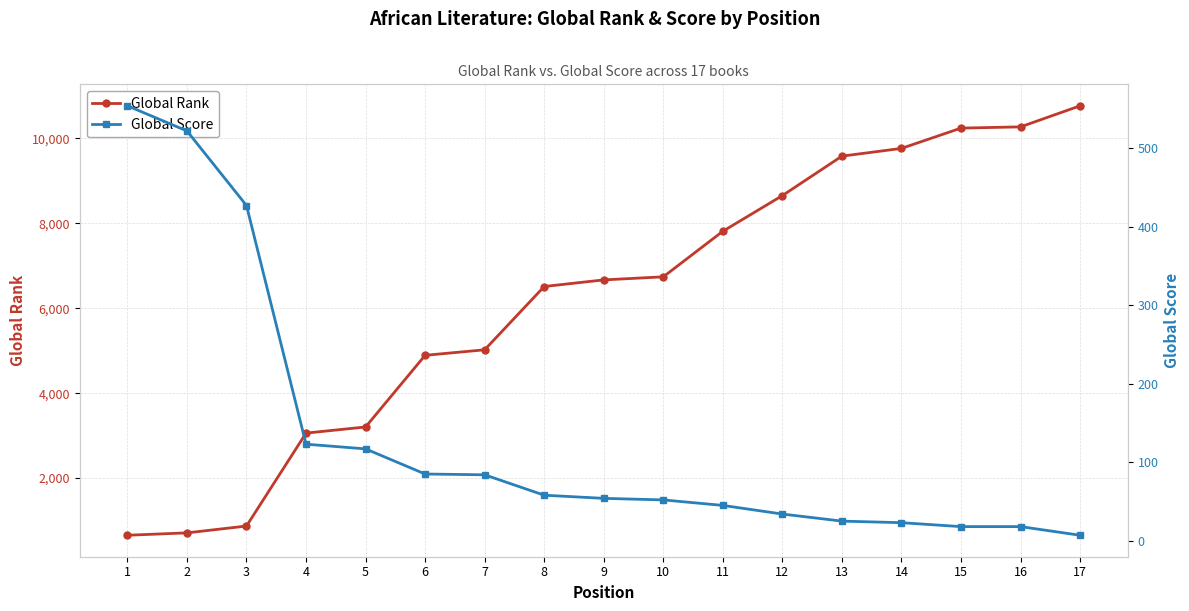

At which label is Global Score closest to 280?

3